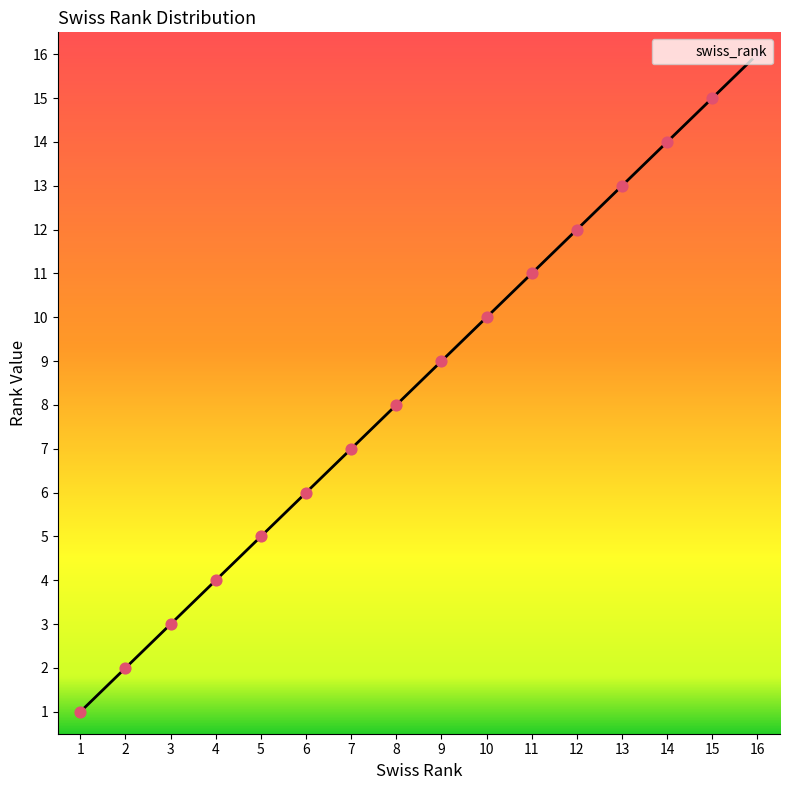

What is the change in value from 7 to 9?

+2